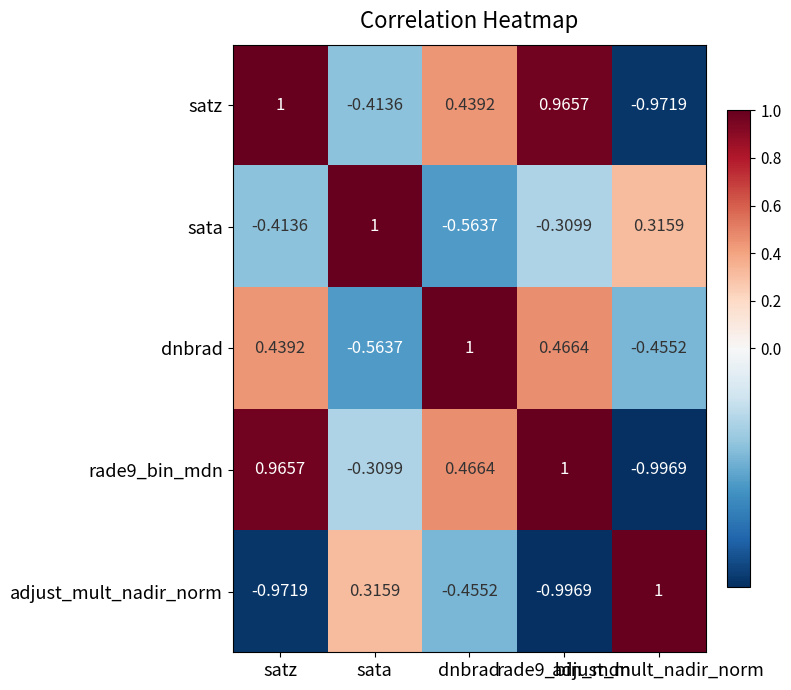

Which series has the widest spread of values?

adjust_mult_nadir_norm